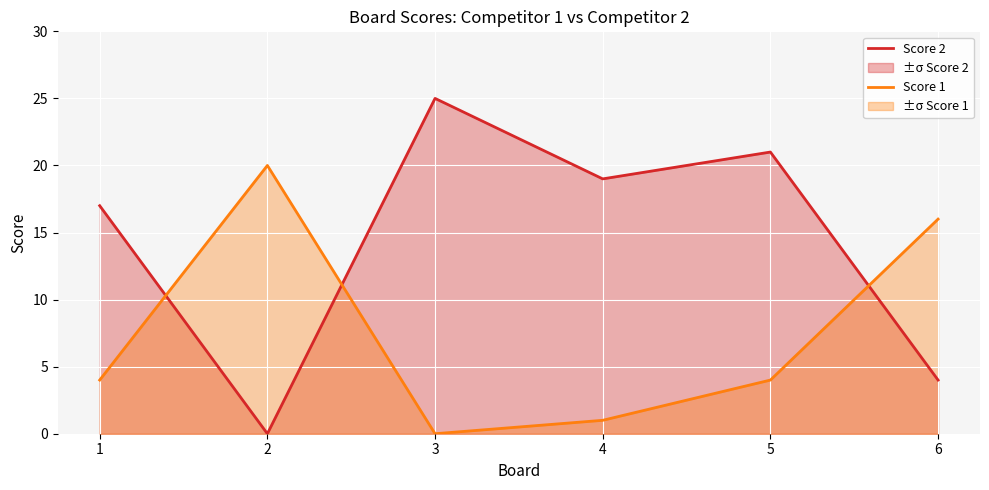

Which has a higher value, 5 or 1?

5